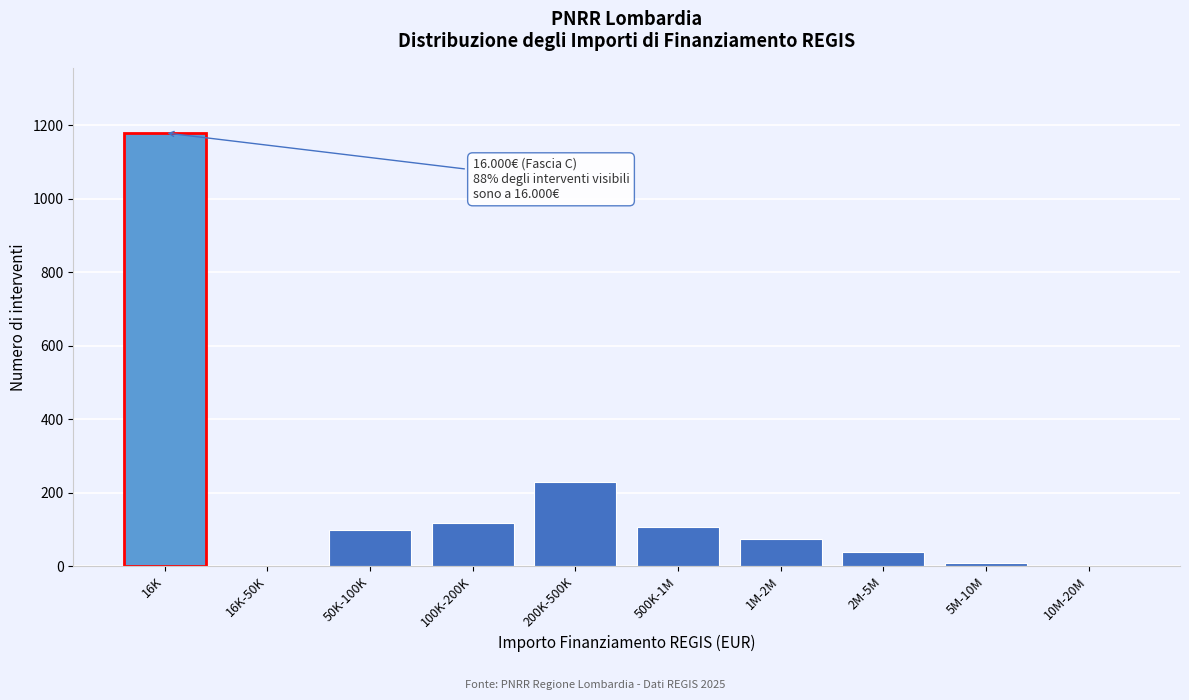

Reading right to left, transcribe all the data shown in this chart.

10M-20M=0	5M-10M=7	2M-5M=38	1M-2M=73	500K-1M=107	200K-500K=230	100K-200K=117	50K-100K=98	16K-50K=0	16K=1180